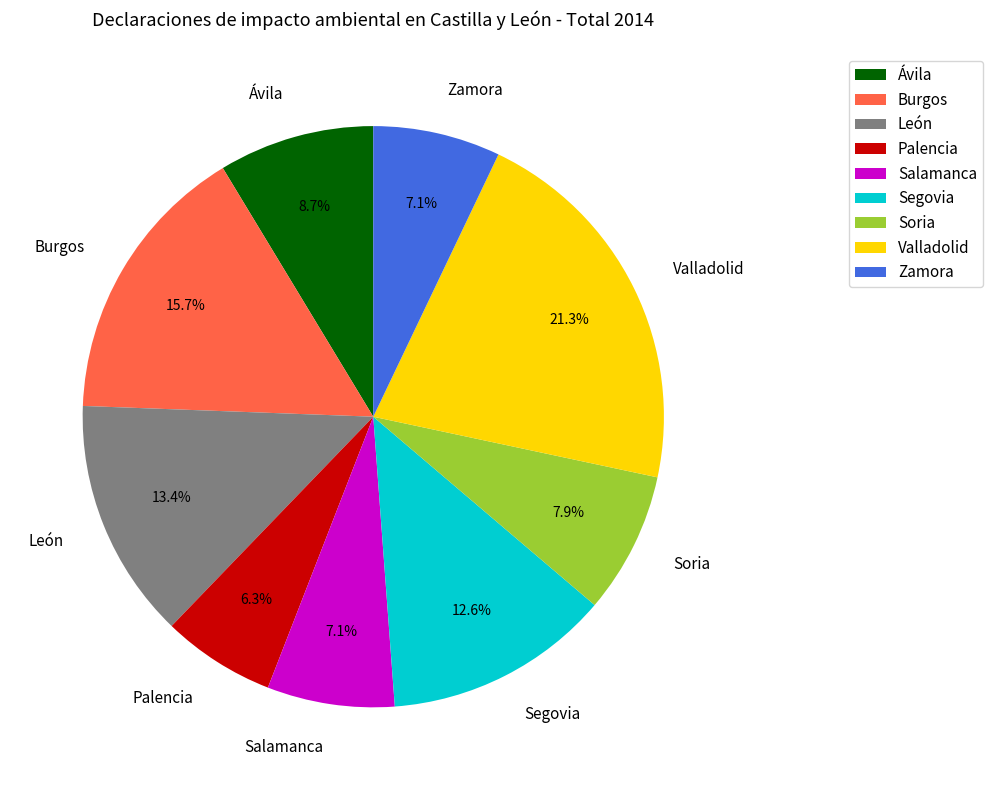

How many slices are in this pie chart?

9